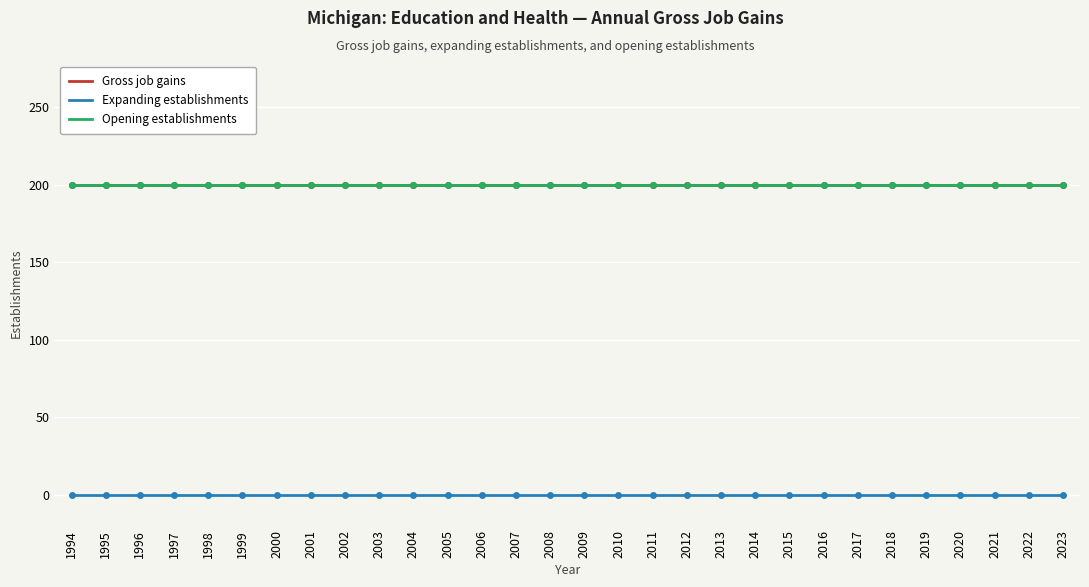

Is this an area chart (filled region under the line)?

No